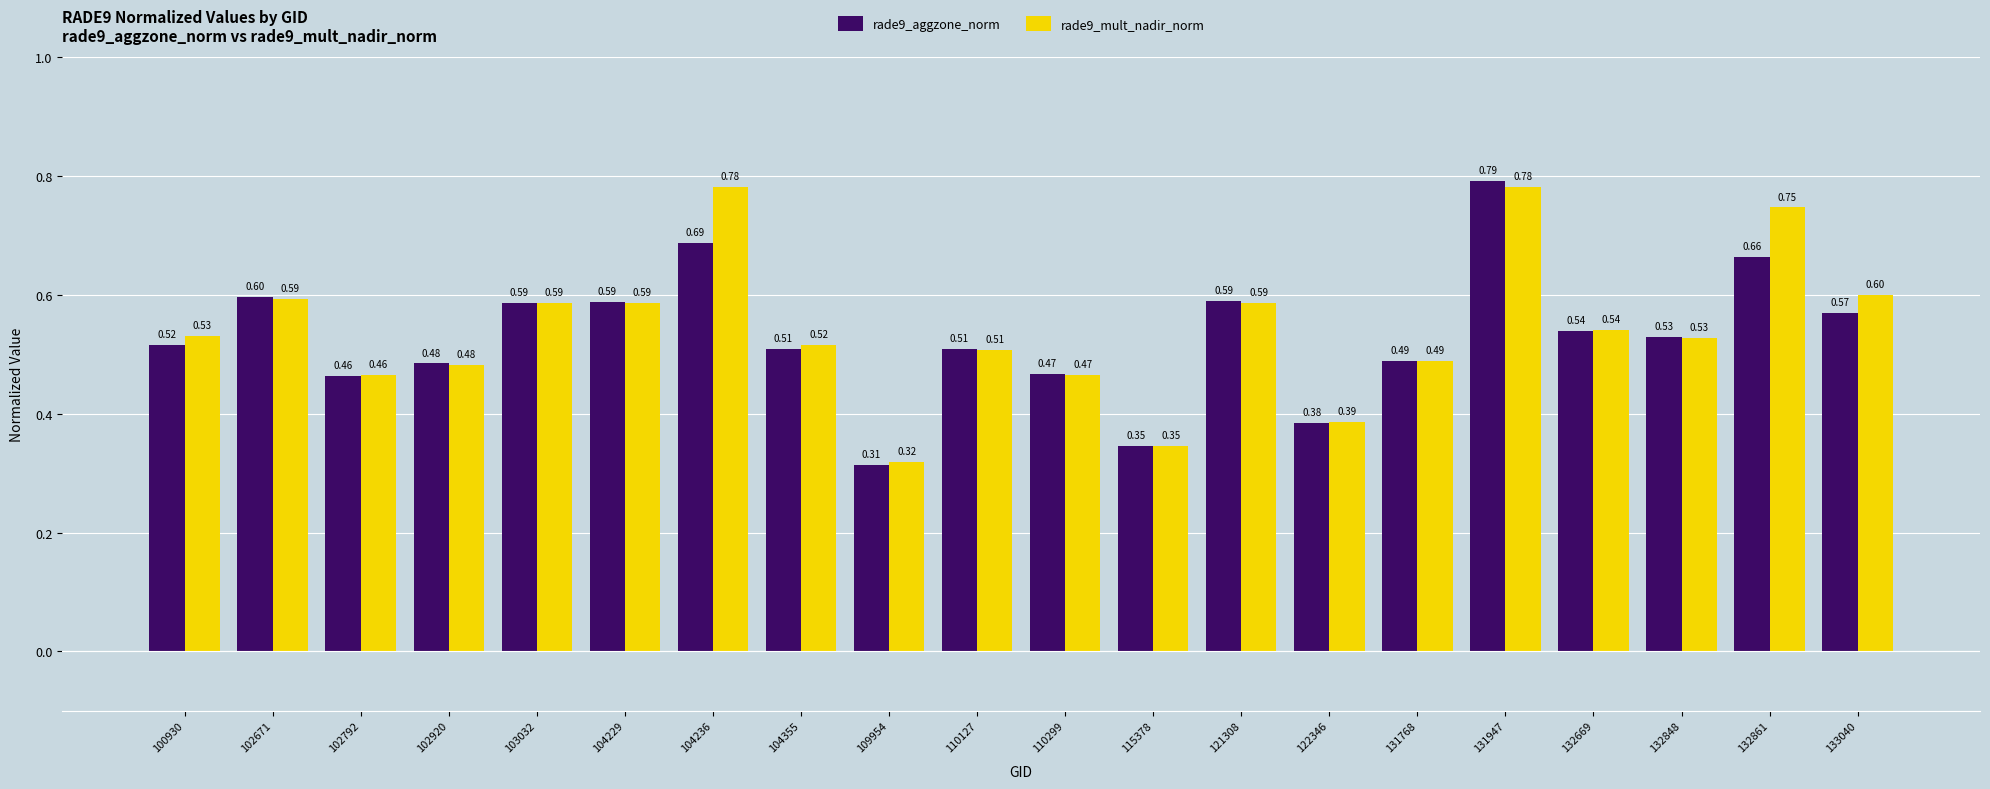

At 102671, list the series in order from largest to smallest.

rade9_aggzone_norm, rade9_mult_nadir_norm